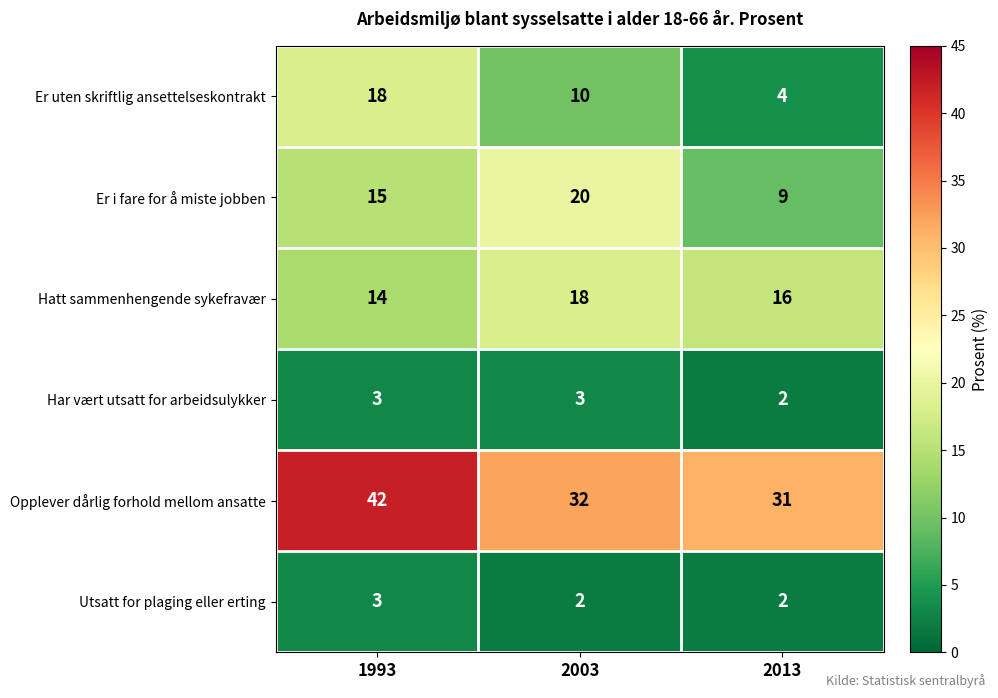

Which series has the widest spread of values?

Er uten skriftlig ansettelseskontrakt